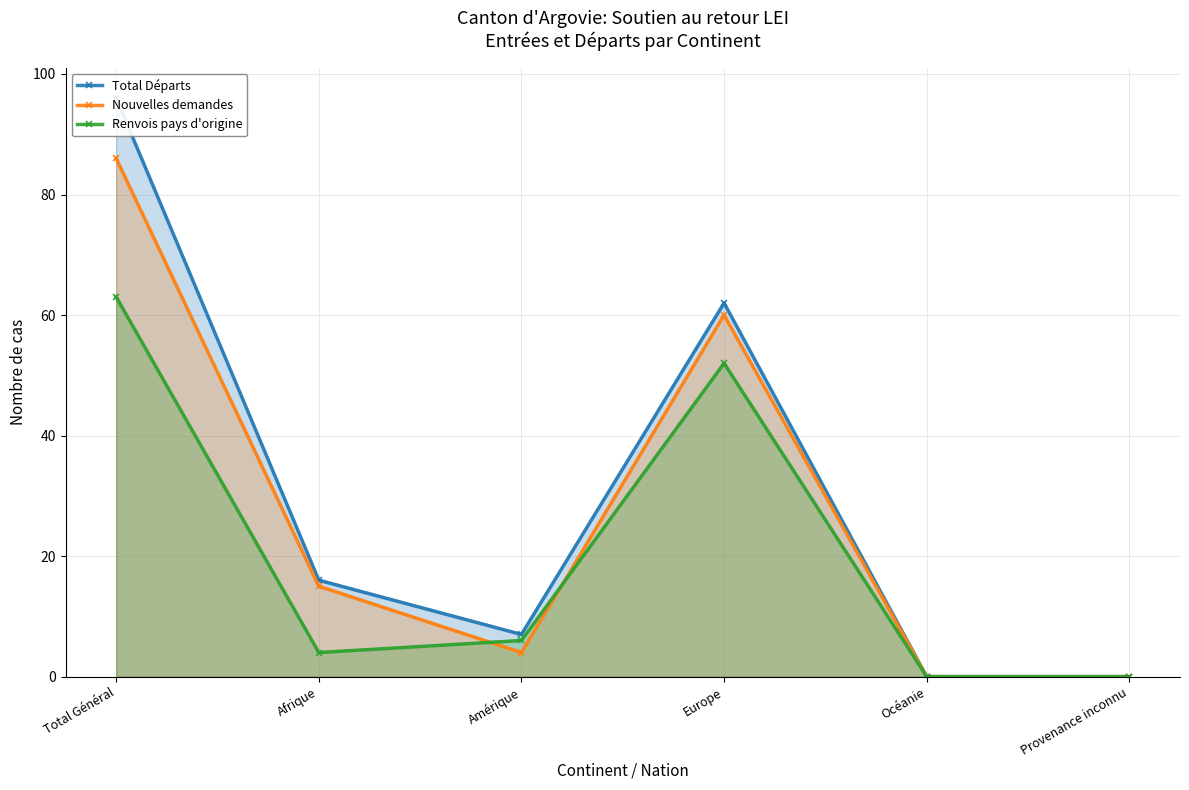

Rank the categories by Renvois pays d'origine value from lowest to highest.

Océanie, Provenance inconnu, Afrique, Amérique, Europe, Total Général